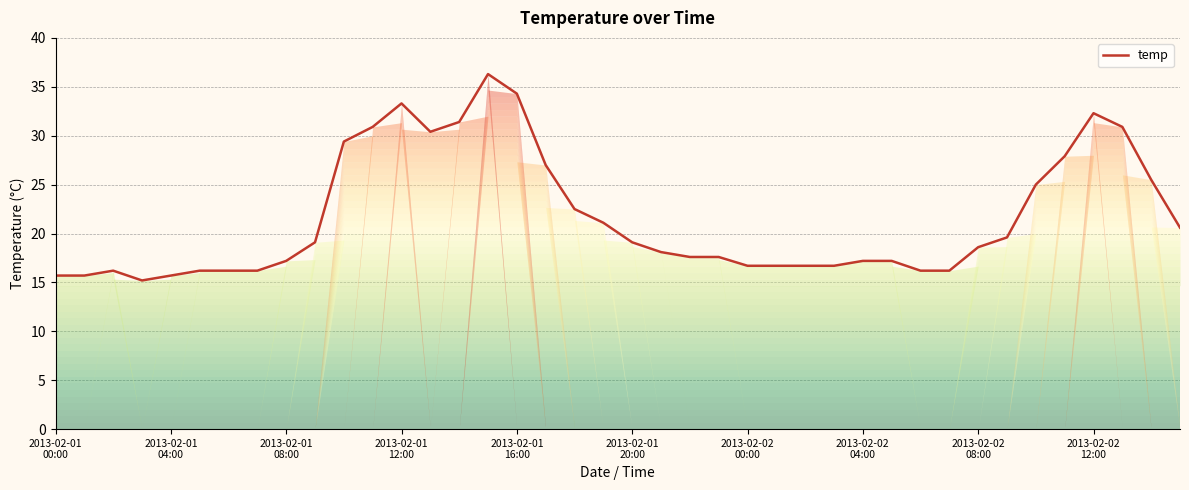

What is the maximum value shown in the chart?

36.3